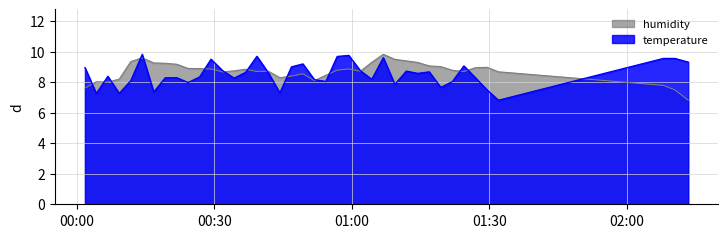

What is the highest value of the temperature series?

9.8